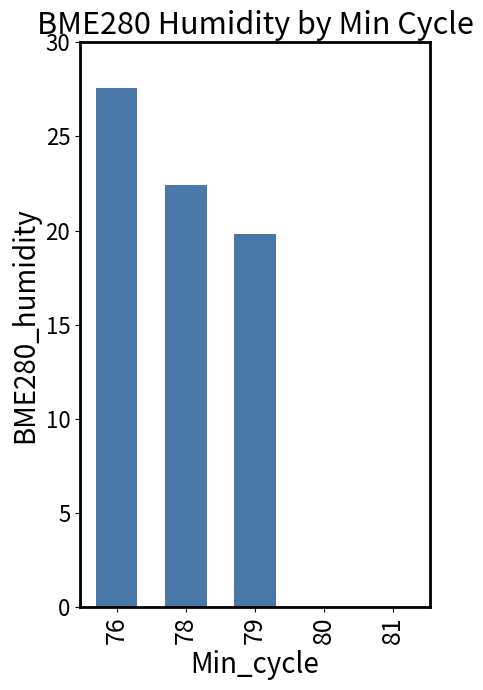

Reading left to right, transcribe all the data shown in this chart.

27.6	22.4	19.8	0.0	0.0